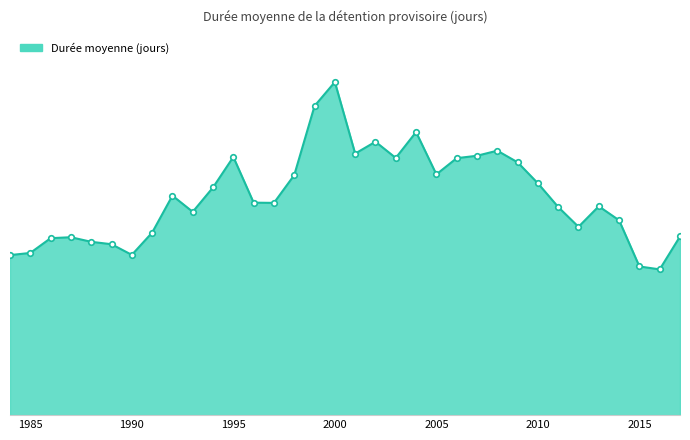

Reading left to right, what are all the values shown in this chart?

1984=66.2	1985=67.1	1986=73.2	1987=73.6	1988=71.7	1989=70.7	1990=66.3	1991=75.5	1992=90.8	1993=84.1	1994=94.2	1995=106.8	1996=87.9	1997=87.8	1998=99.3	1999=127.9	2000=137.8	2001=108.2	2002=113.1	2003=106.4	2004=117.1	2005=99.6	2006=106.3	2007=107.3	2008=109.4	2009=104.6	2010=95.9	2011=86.1	2012=77.9	2013=86.4	2014=80.6	2015=61.5	2016=60.3	2017=73.9